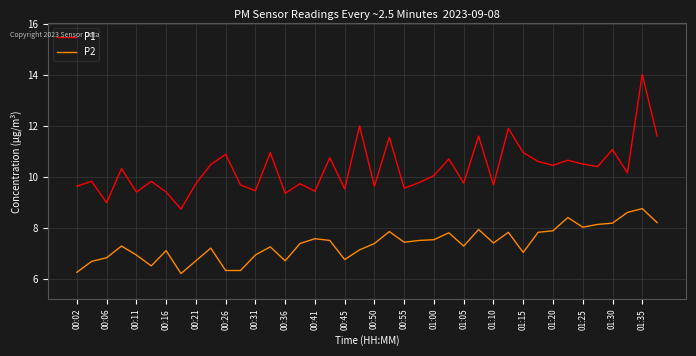

Rank the series by their maximum value, from lowest to highest.

P2, P1